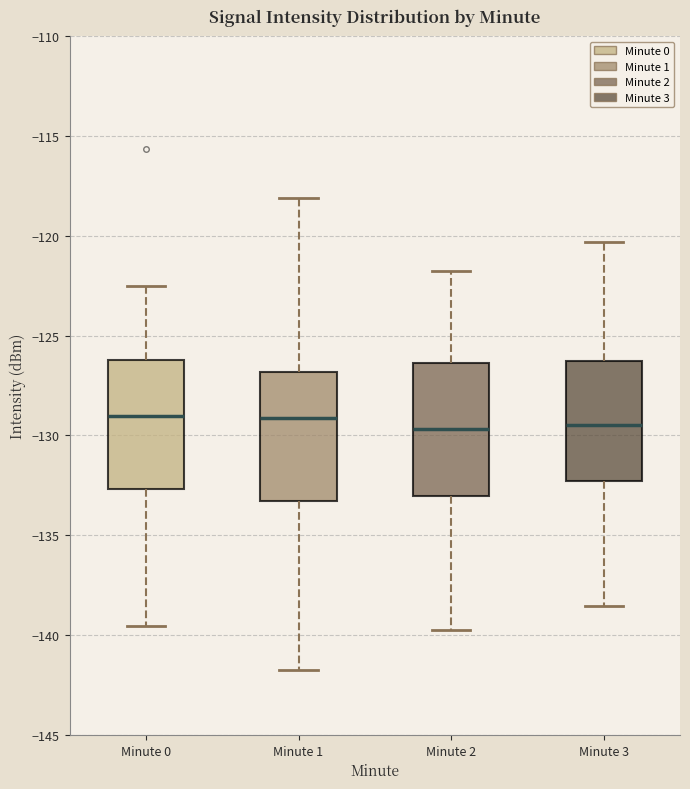

Reading left to right, transcribe this box plot: for each box, give where its median line is, the range the box spans, and where its two whiskers end, as read against the y-axis. The values are not printed on the chart, so give them approximately, as read against the axis.

Minute 0: median -129.0, box -132.5 to -126.0, whiskers -139.5 to -122.5
Minute 1: median -129.0, box -133.5 to -127.0, whiskers -141.5 to -118.0
Minute 2: median -129.5, box -133.0 to -126.5, whiskers -140.0 to -122.0
Minute 3: median -129.5, box -132.5 to -126.5, whiskers -138.5 to -120.5